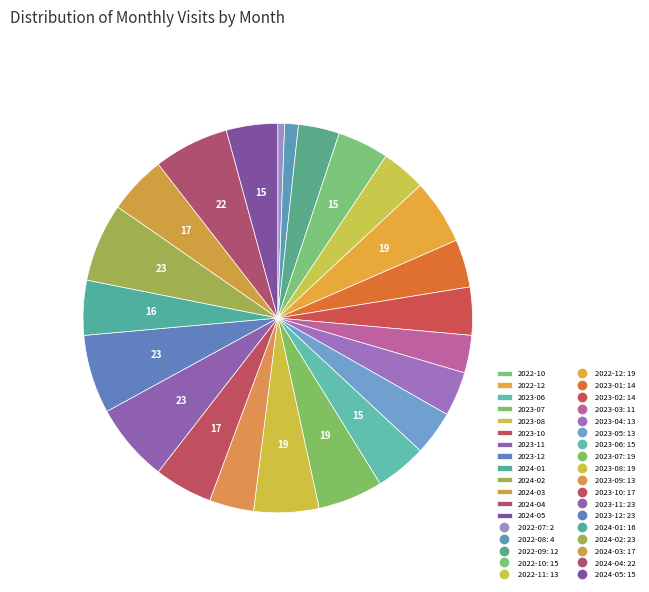

Count the number of slices in the pie.

23